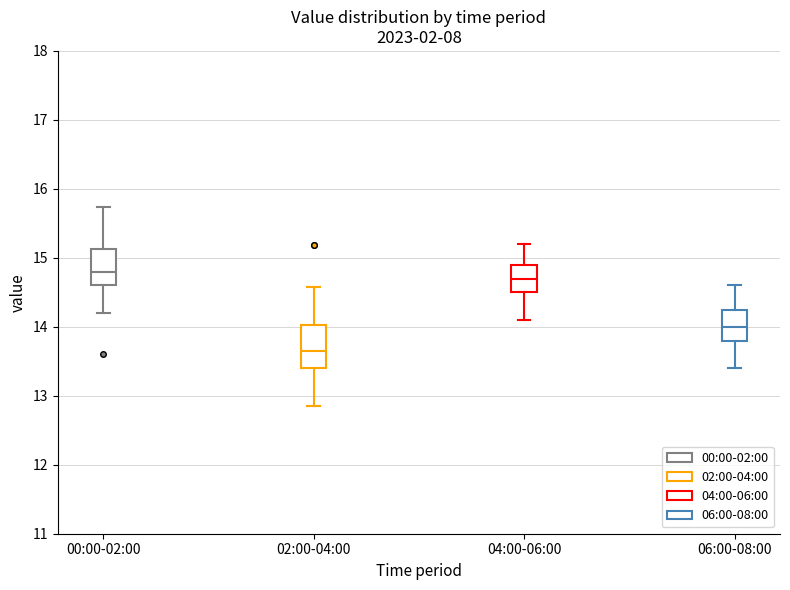

Reading left to right, read every box against the y-axis: the position of its median line, the range the box covers, and the ends of its whiskers. The values are not printed on the chart, so give them approximately, as read against the axis.

00:00-02:00: median 14.8, box 14.6 to 15.1, whiskers 14.2 to 15.7
02:00-04:00: median 13.7, box 13.4 to 14.0, whiskers 12.9 to 14.6
04:00-06:00: median 14.7, box 14.5 to 14.9, whiskers 14.1 to 15.2
06:00-08:00: median 14.0, box 13.8 to 14.3, whiskers 13.4 to 14.6